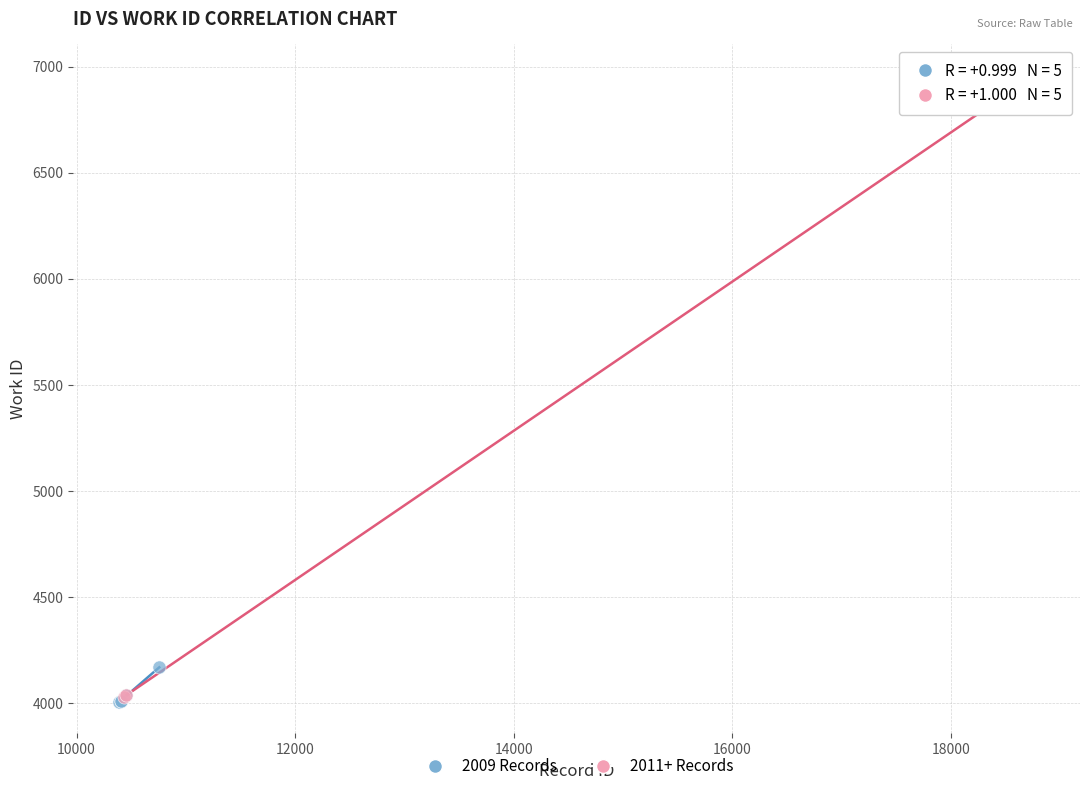

Which series contains the highest Y value?

2011+ Records